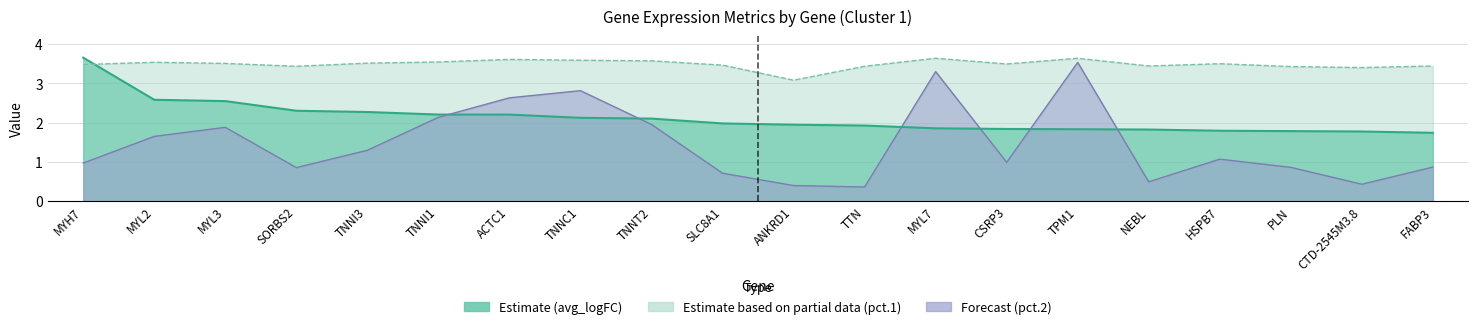

How many lines are shown in the chart?

3